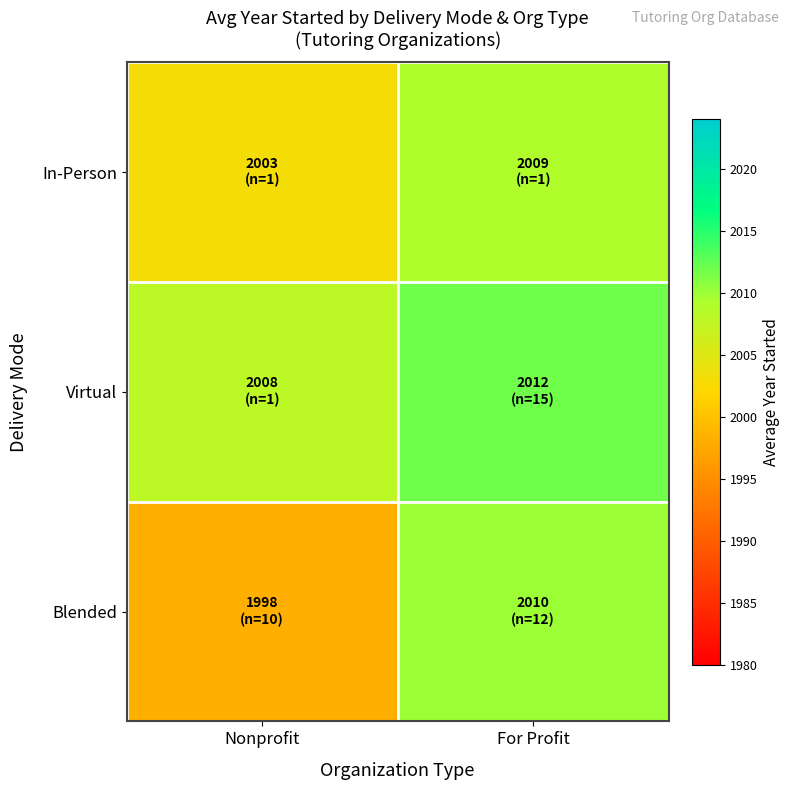

Between Nonprofit and For Profit, which series saw the biggest shift?

Blended